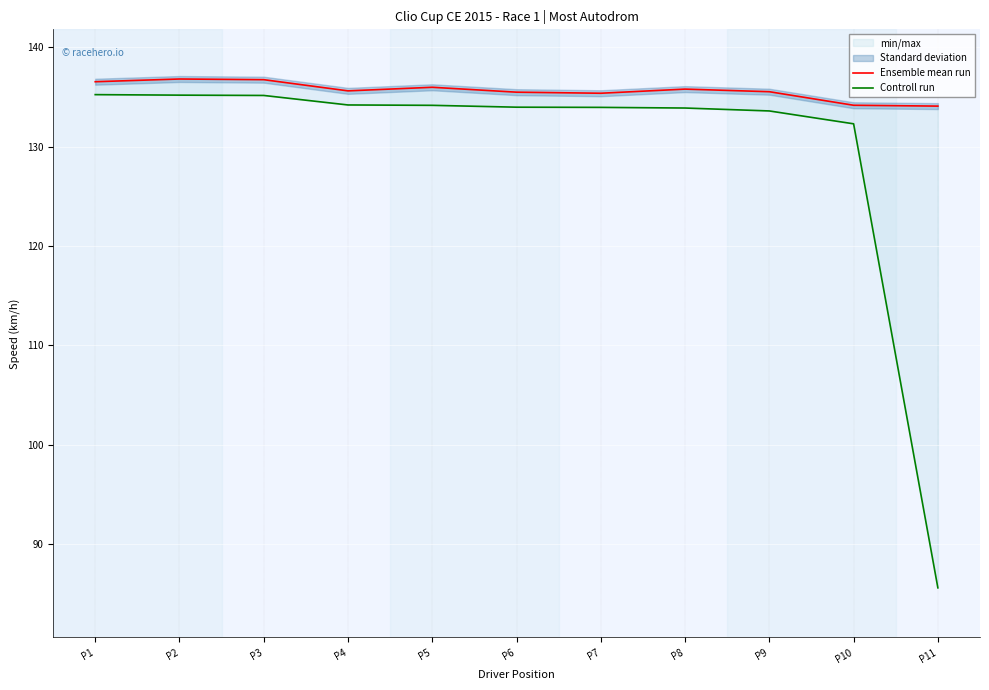

What is the maximum value shown in the chart?

136.8